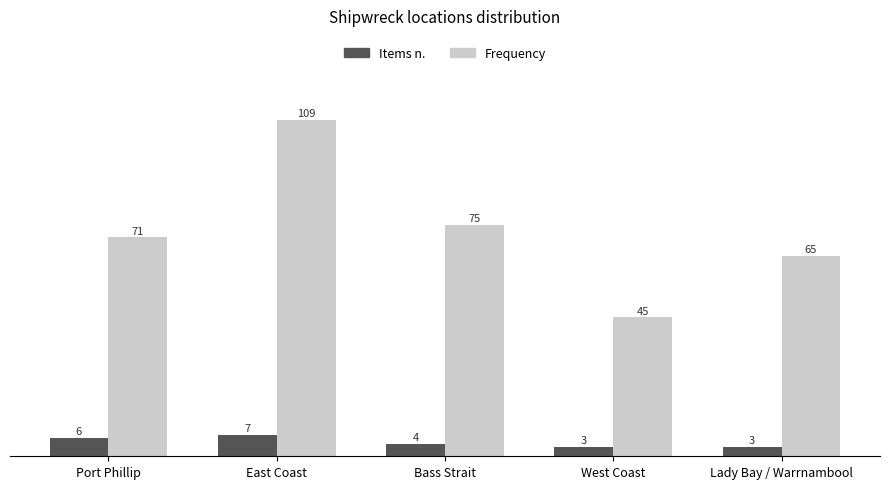

Which series has the largest range (max minus min)?

Frequency